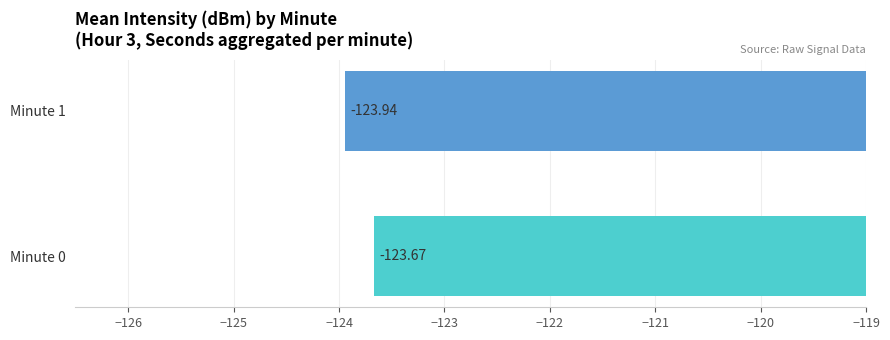

Rank the categories by value from highest to lowest.

Minute 0, Minute 1